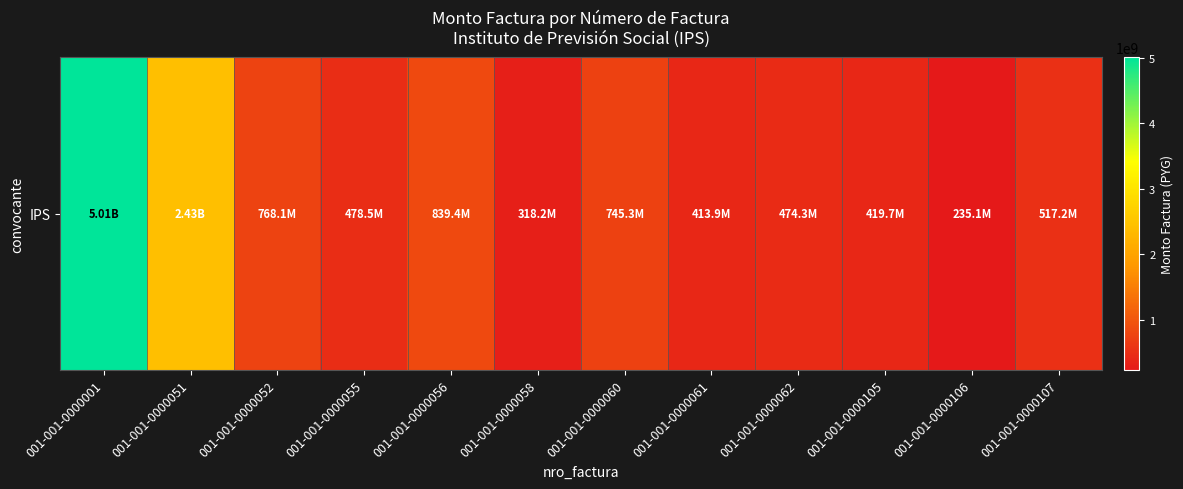

Rank the categories by value from highest to lowest.

001-001-0000001, 001-001-0000051, 001-001-0000056, 001-001-0000052, 001-001-0000060, 001-001-0000107, 001-001-0000055, 001-001-0000062, 001-001-0000105, 001-001-0000061, 001-001-0000058, 001-001-0000106